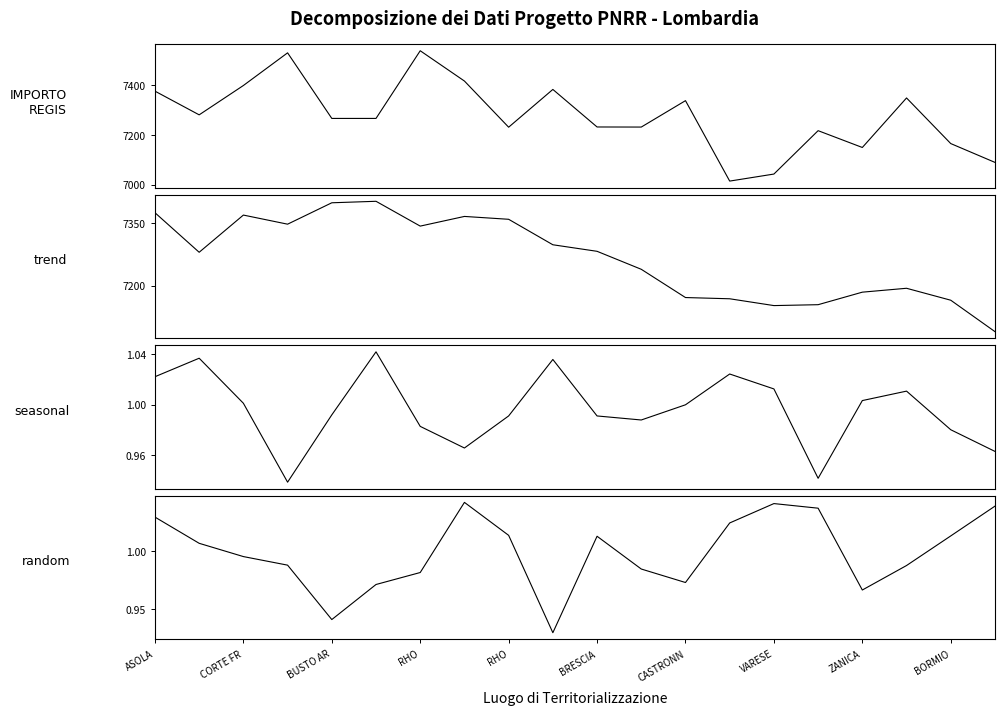

Which has a higher value, 15 or 10?

10